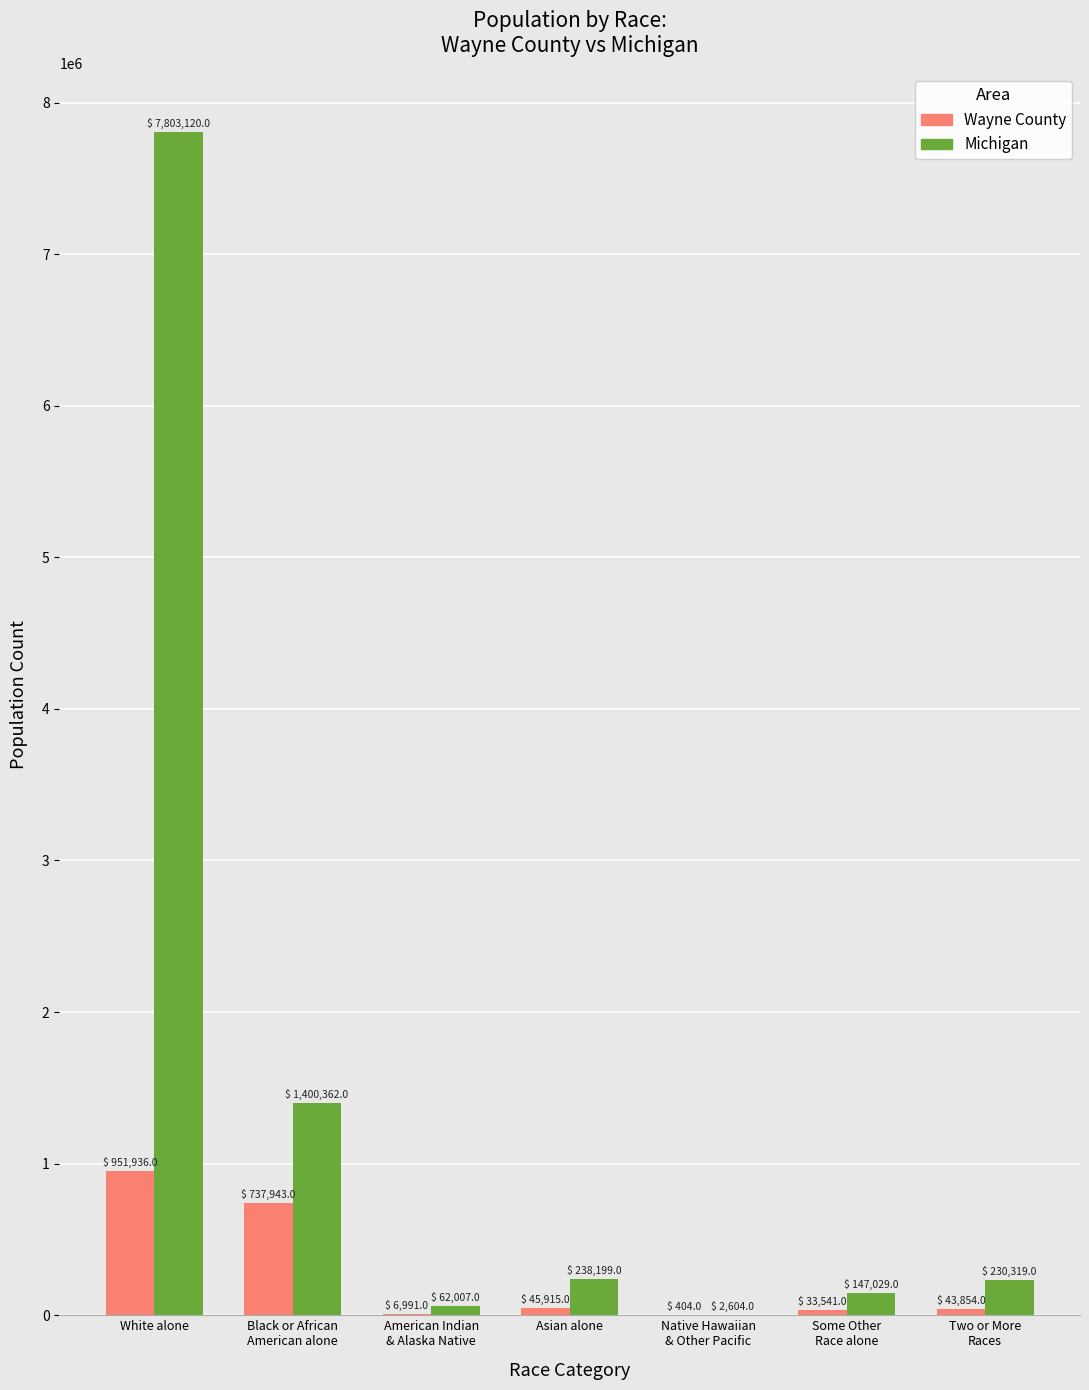

How many series are shown in this chart?

2